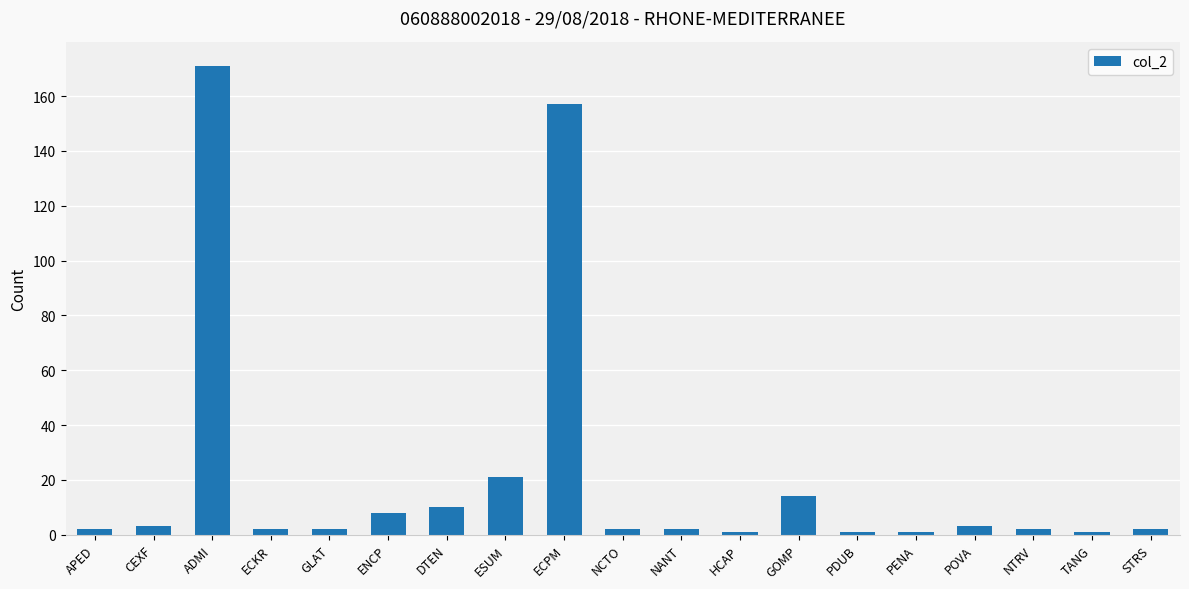

Does the chart contain any negative values?

No